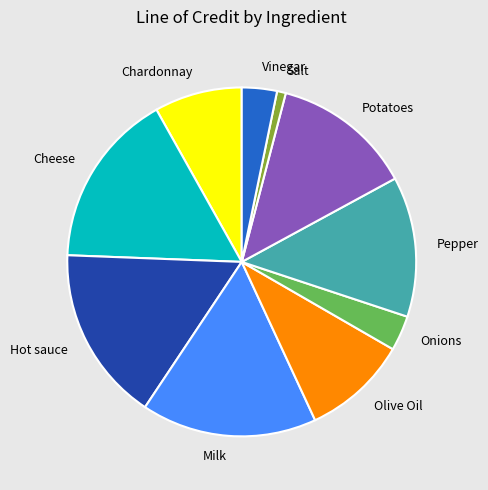

Do Chardonnay and Onions together represent more than half of the pie?

No